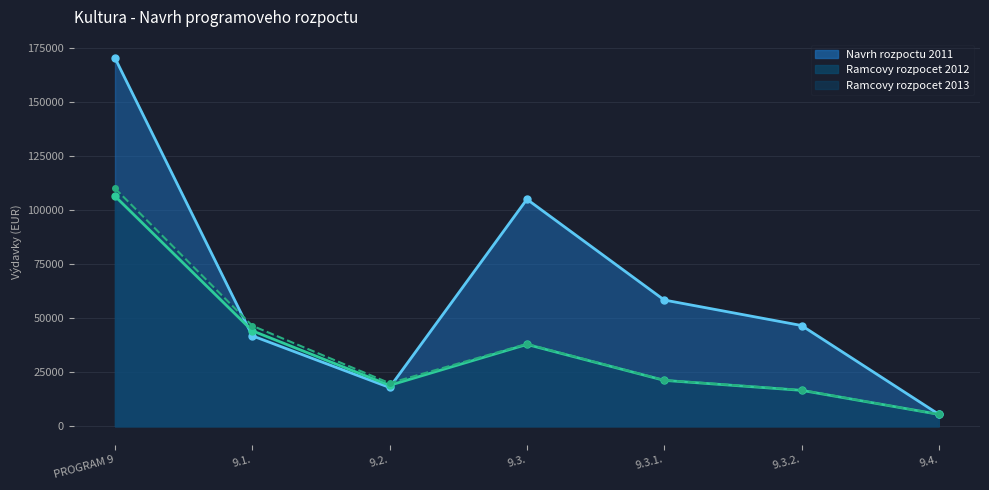

How many values in the Ramcovy rozpocet 2013 series exceed 21320?

3